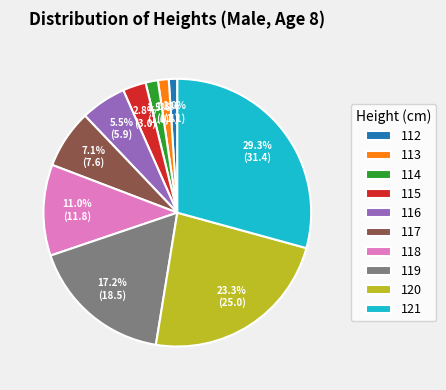

Does 112 account for over 50% of the chart?

No